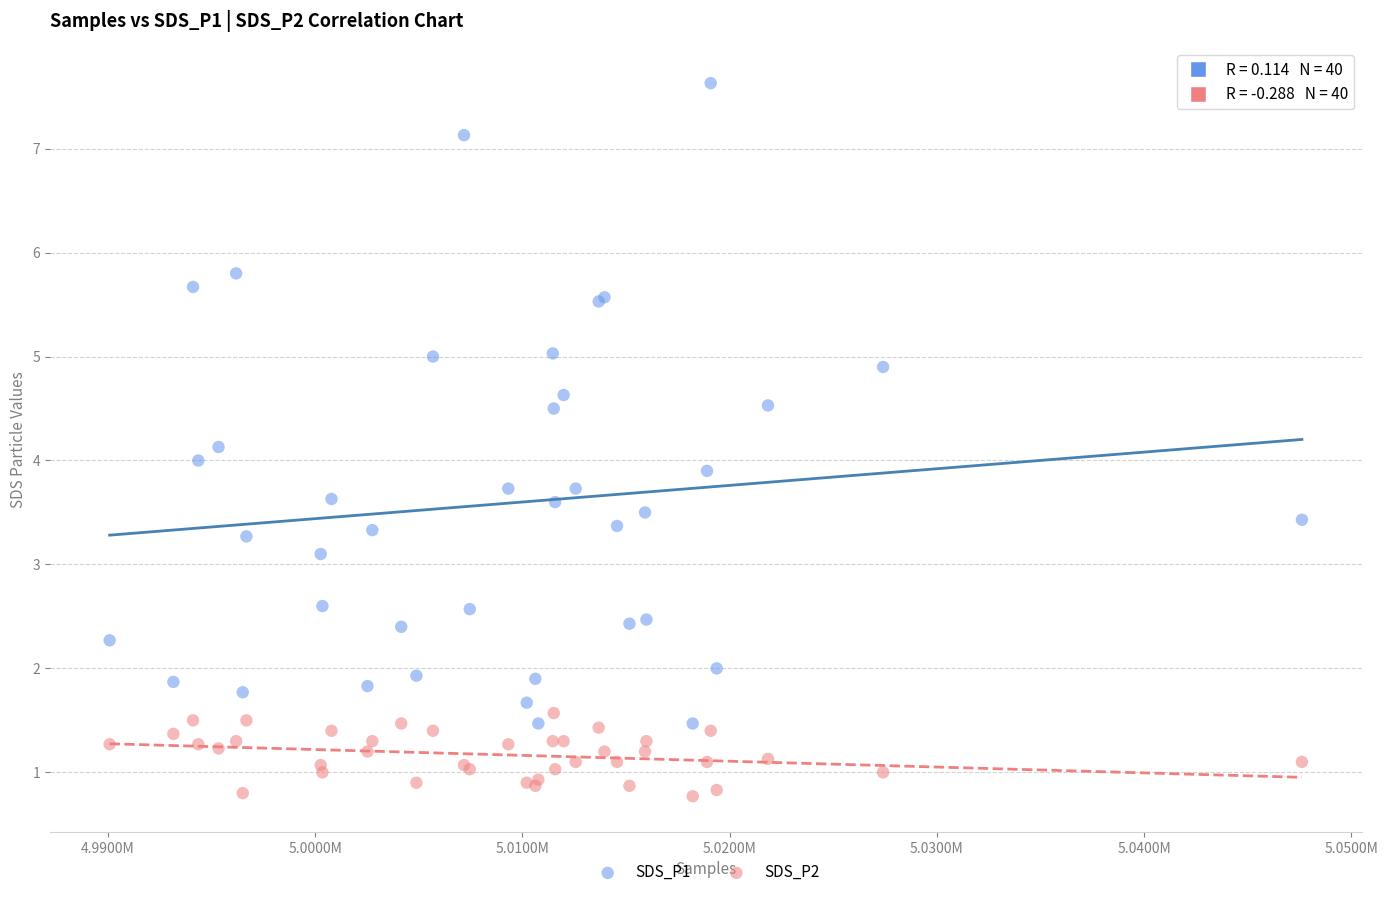

Which series has the widest spread of Y values?

SDS_P1